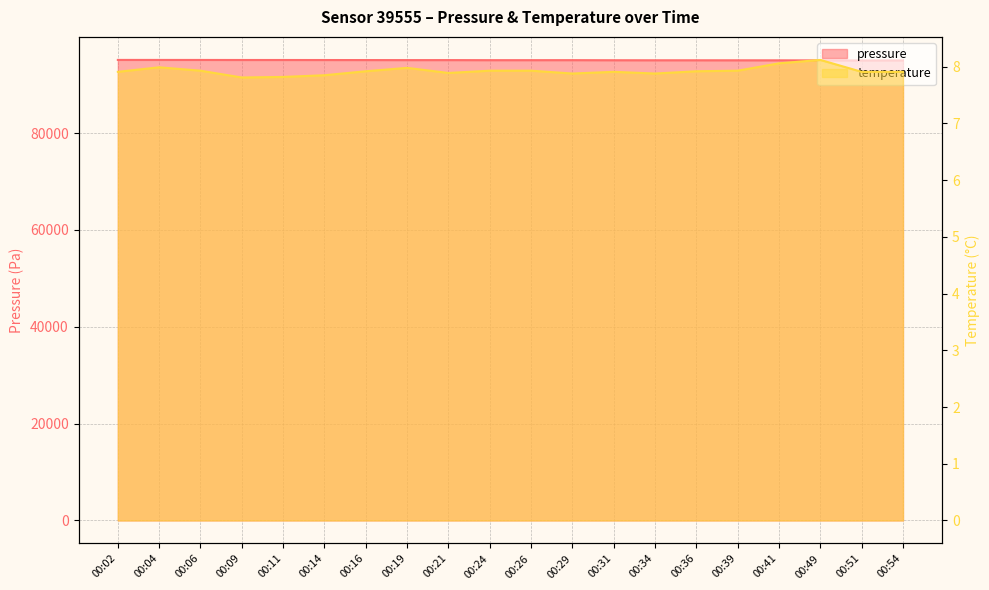

What are all the series names shown in the legend?

pressure, temperature